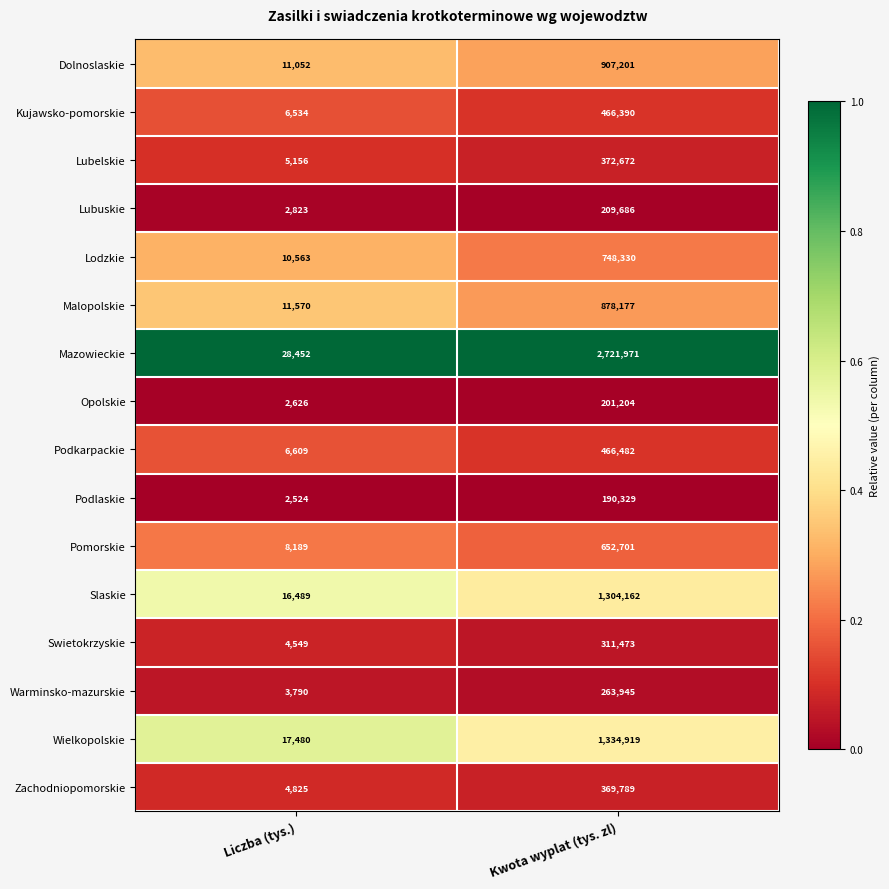

What is the spread (max minus min) of values at Liczba (tys.)?

25928